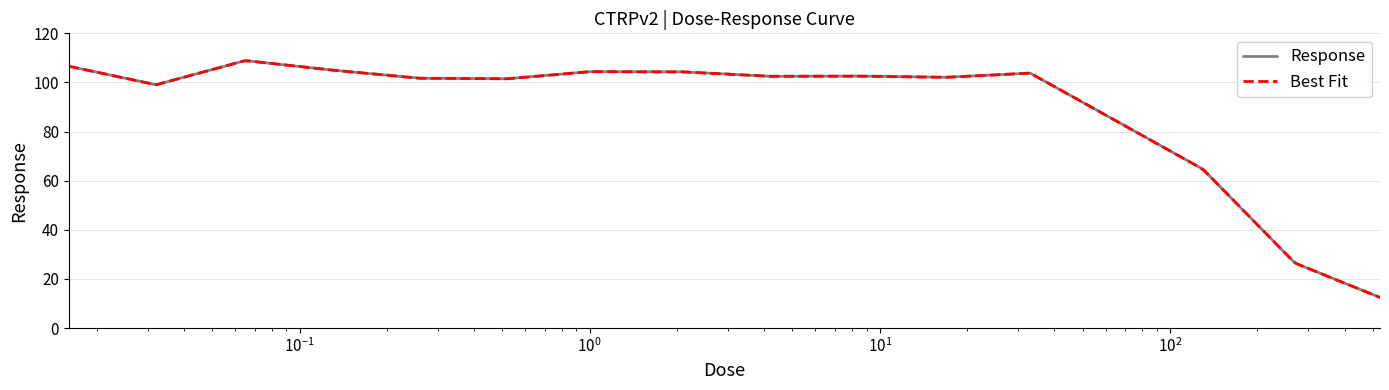

What is the maximum value for Response?

108.9